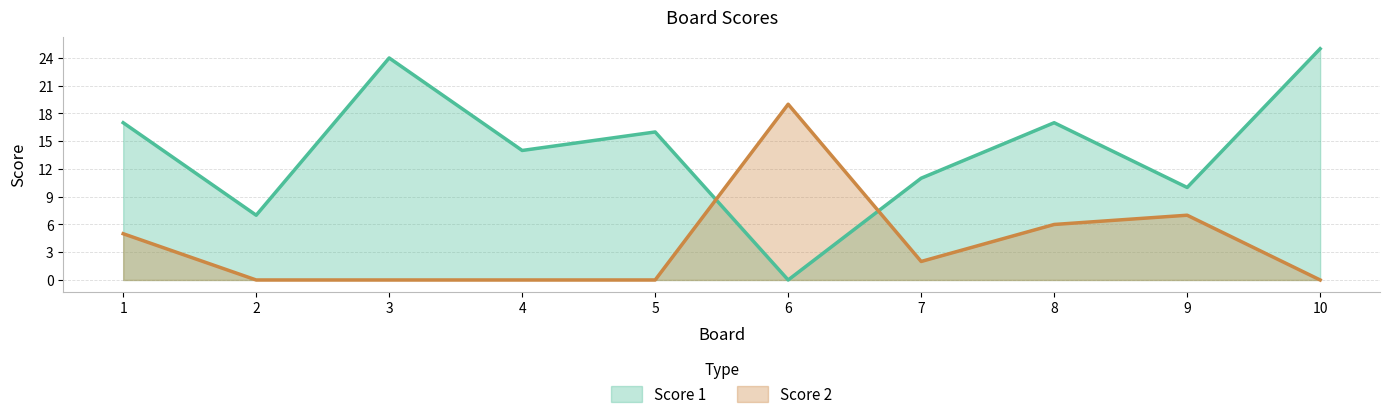

At how many categories does at least one series exceed 11?

7